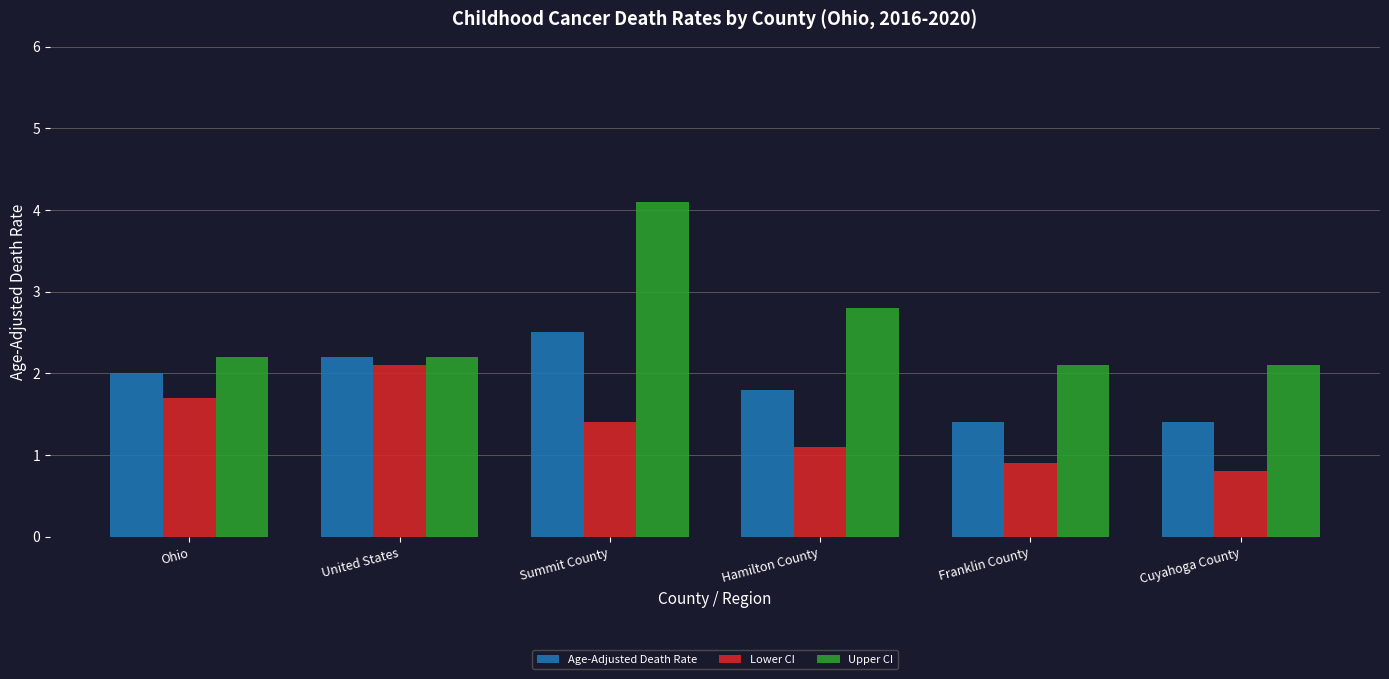

Which series has the widest spread of values?

Upper CI